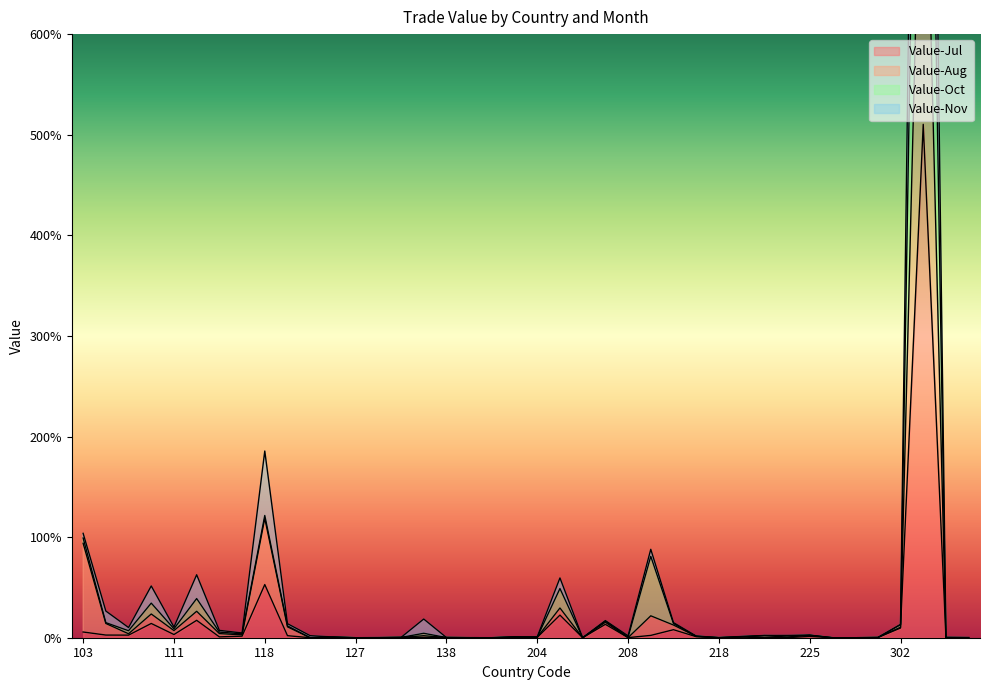

In Value-Jul, how many points are lower than both neighbors (excluding endpoints)?

9